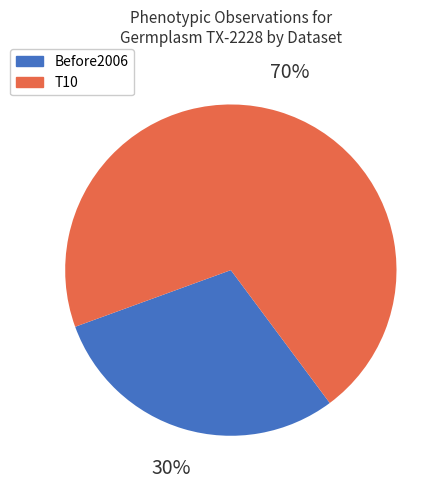

To the nearest percent, what portion does Before2006 represent?

30%